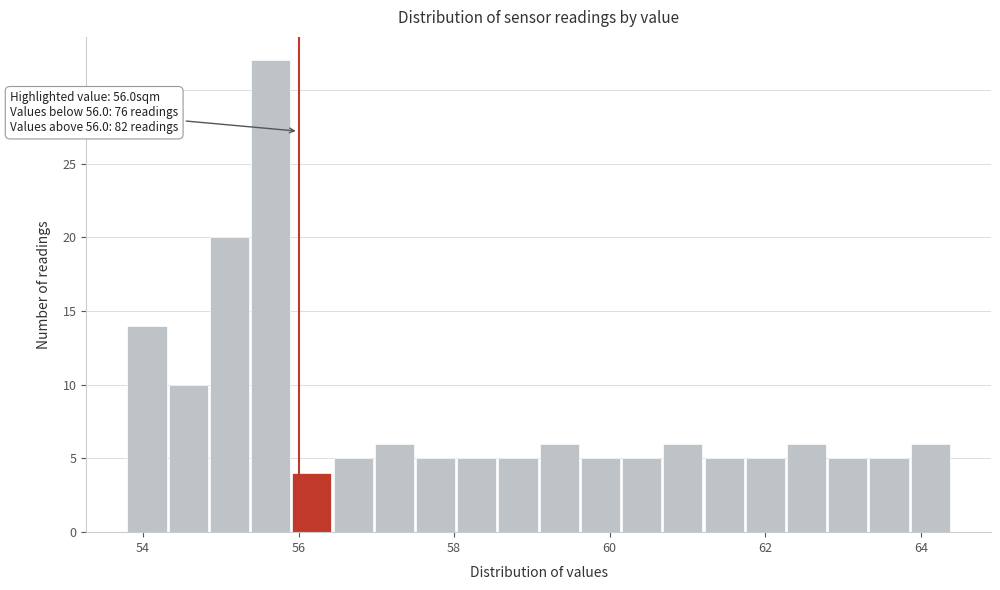

Read against the x-axis, roughly where is the centre of the tallest bar?

55.6